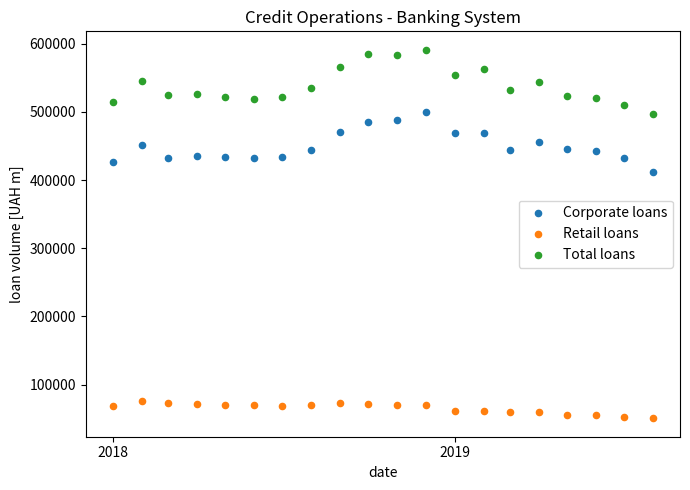

Which series reaches the minimum Y coordinate?

Retail loans